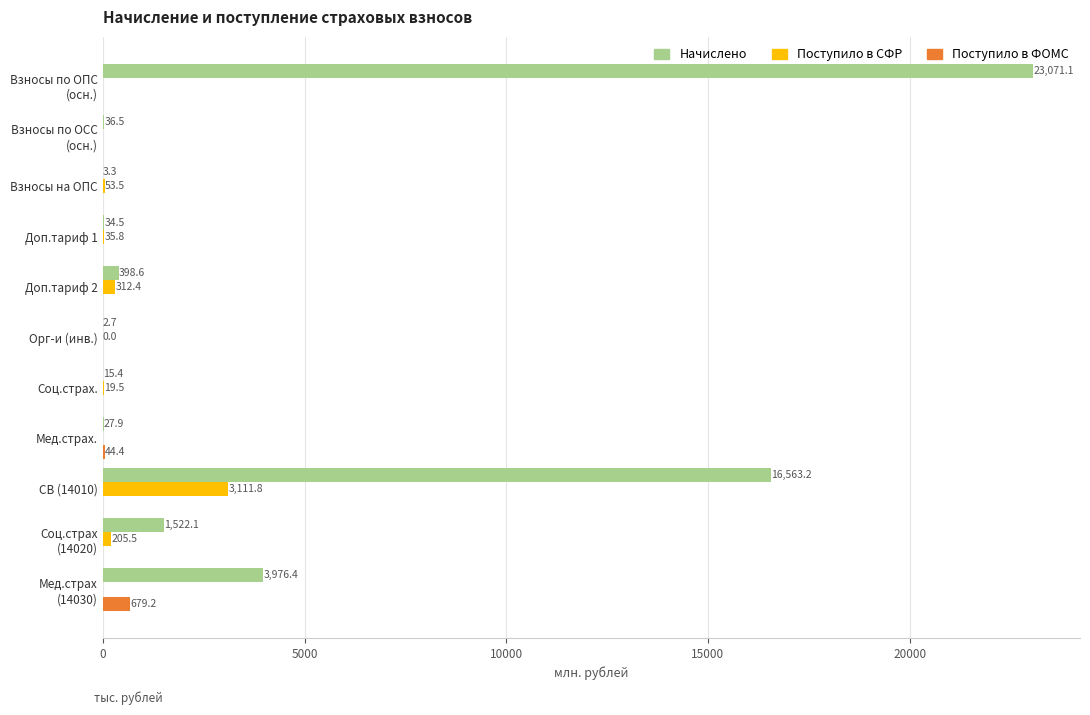

What are all the series names shown in the legend?

Начислено, Поступило в СФР, Поступило в ФОМС